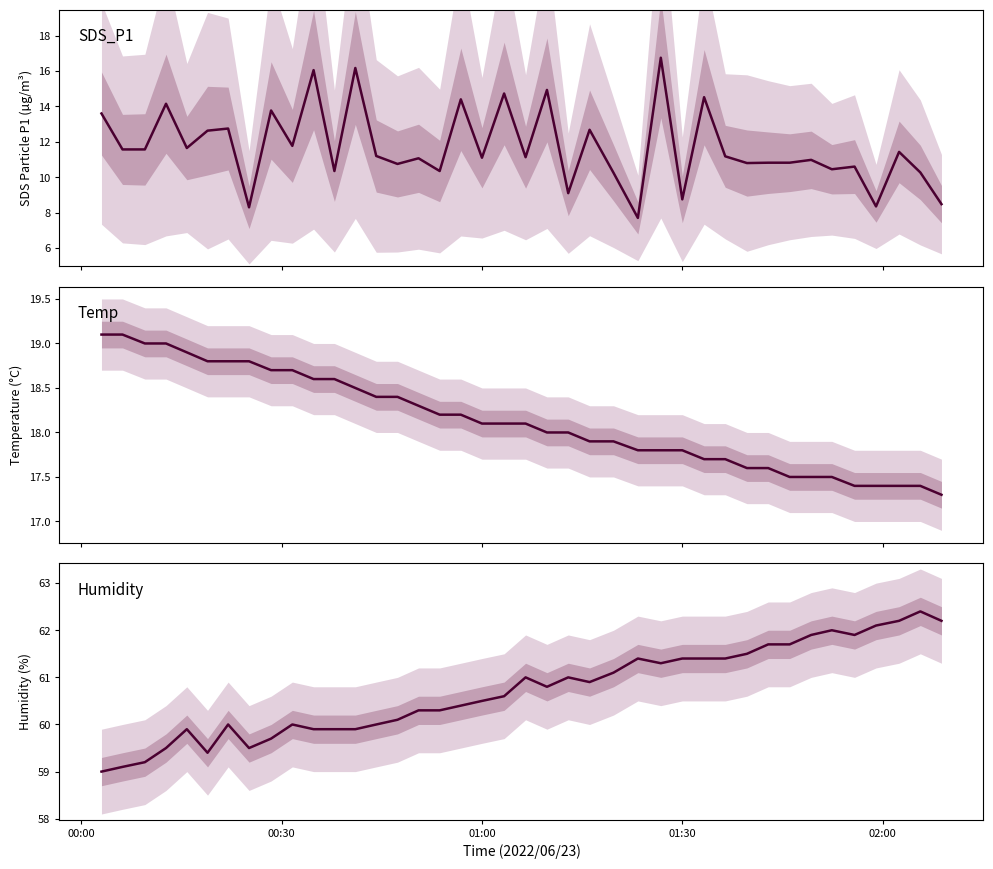

Is the value of SDS_P1 at 00:00 greater than the value of Temp at 00:00?

No